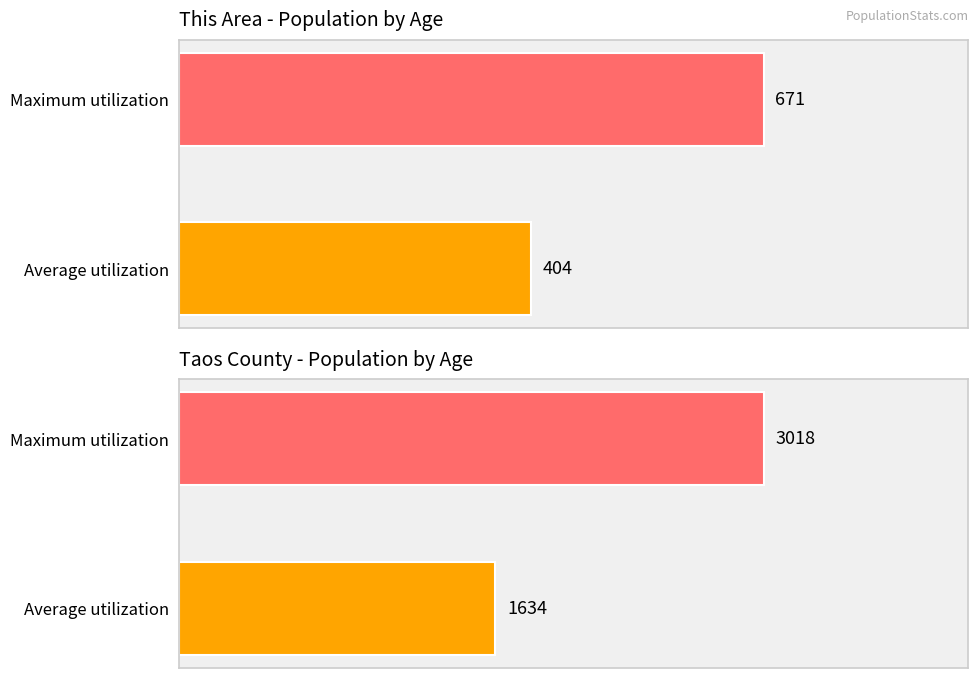

What is the sum of all This Area values?

1075.1